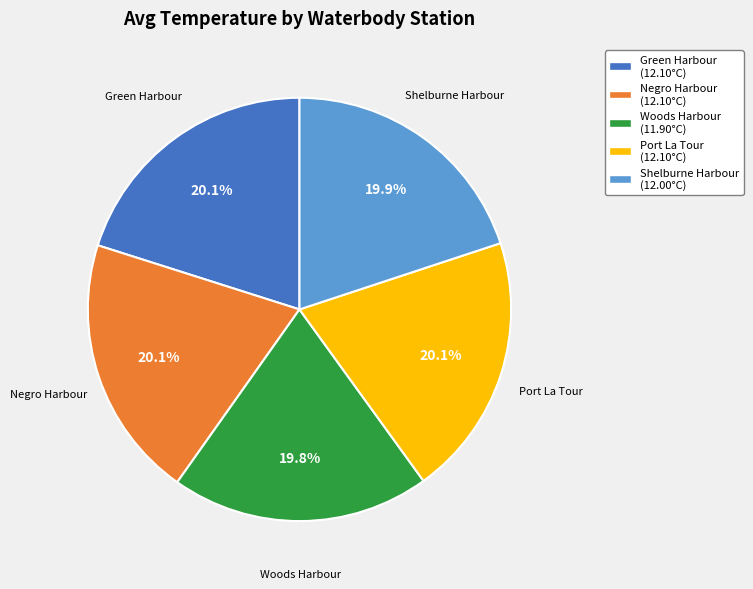

What percentage is NOT represented by Green Harbour (12.10°C)?

79.9%